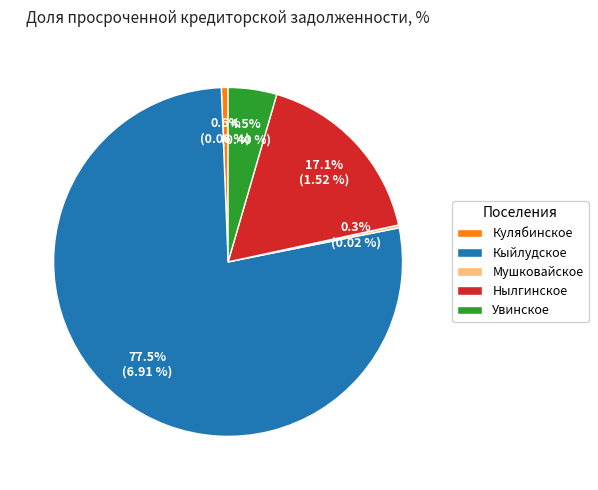

To the nearest percent, what is the difference between the largest and smallest slice percentages?

77%